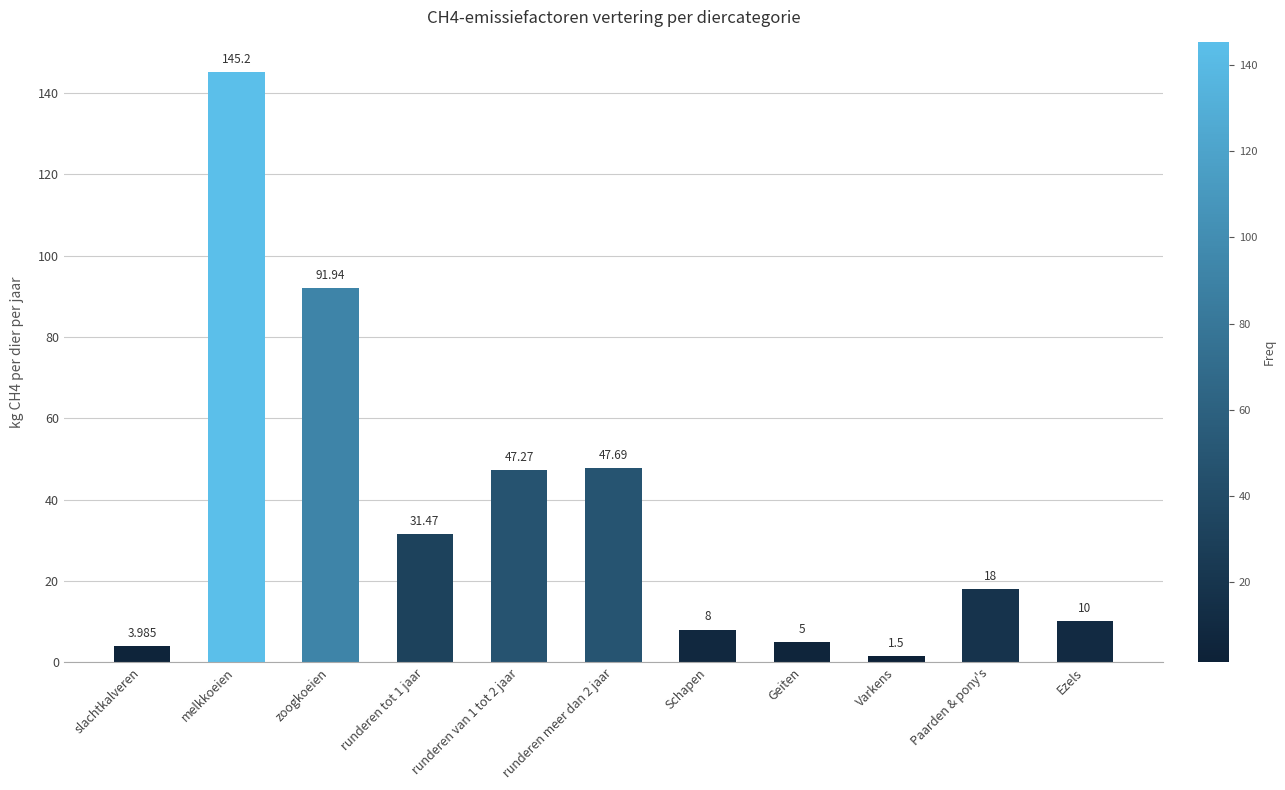

Reading left to right, extract all data points from this chart.

4.0	145.2	91.9	31.5	47.3	47.7	8.0	5.0	1.5	18.0	10.0